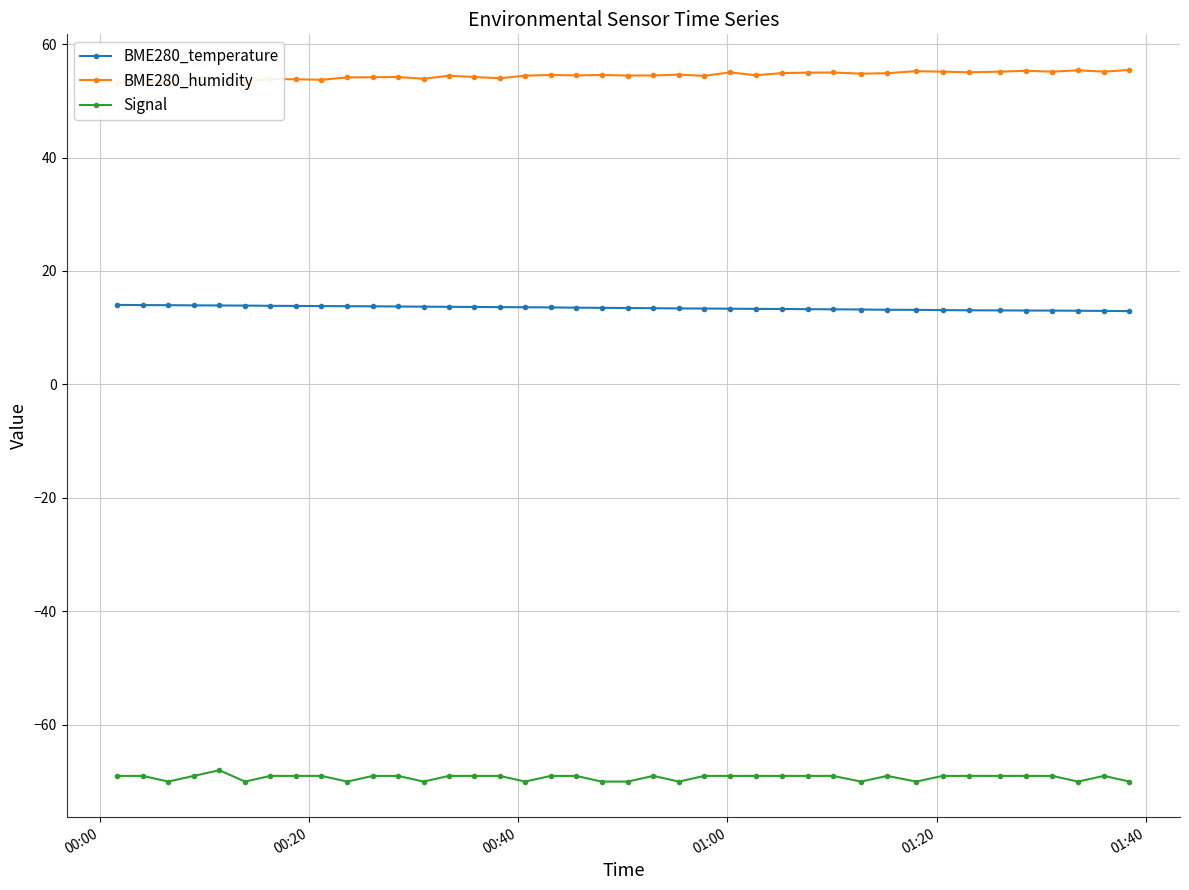

True or false: BME280_temperature has more than 1 points higher than both neighbors.

False